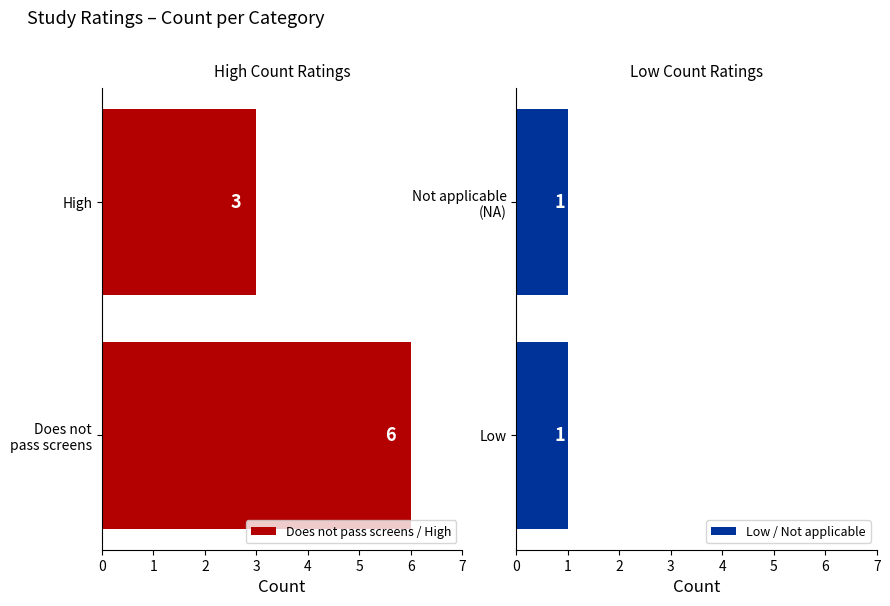

How many groups of bars are there?

2